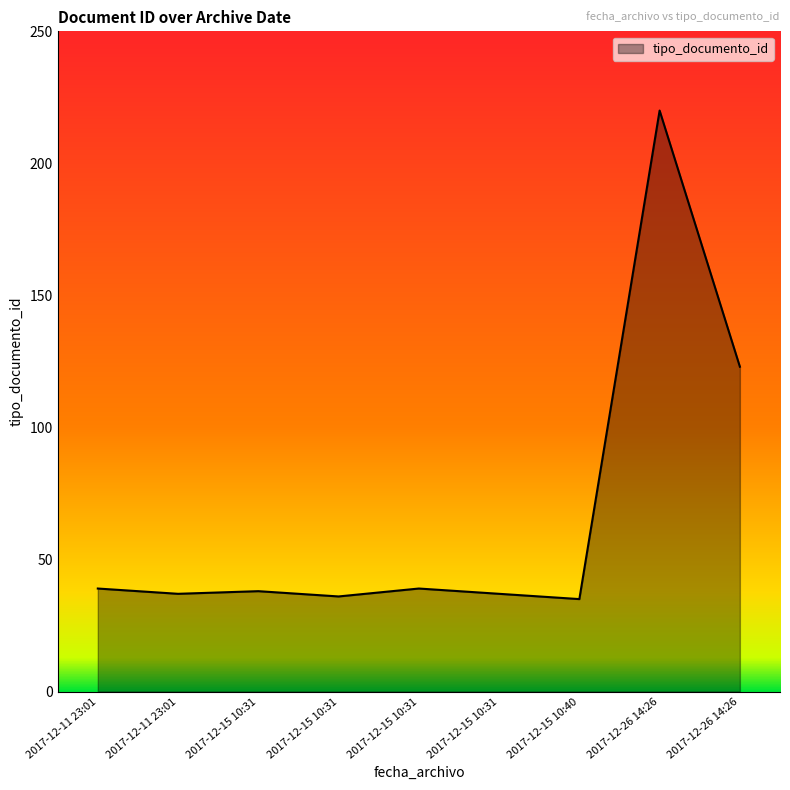

What is the approximate value at 2017-12-15 10:31?

38